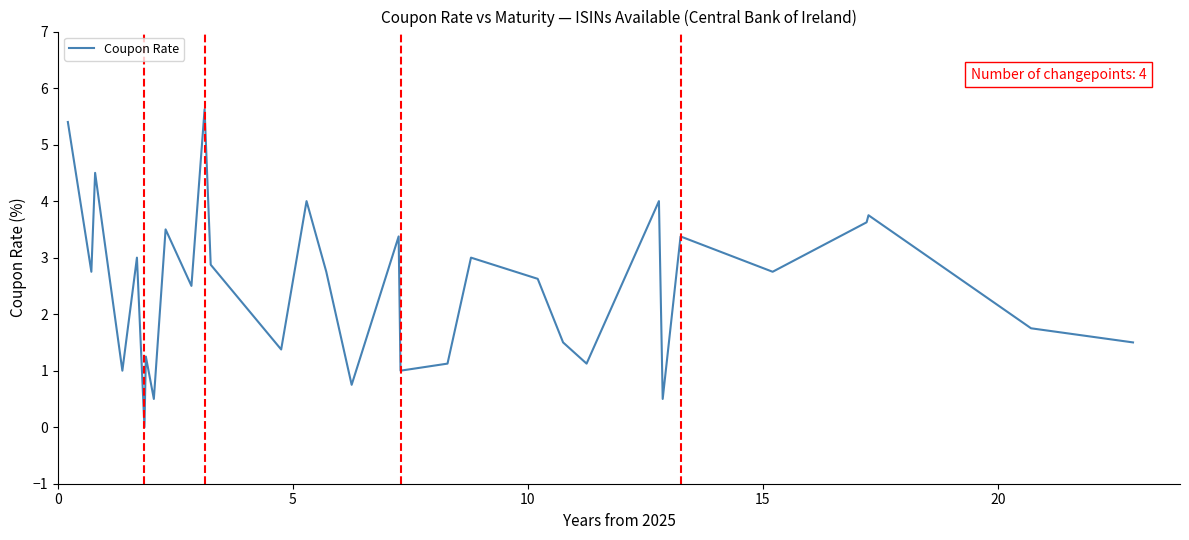

What is the maximum value shown in the chart?

5.6